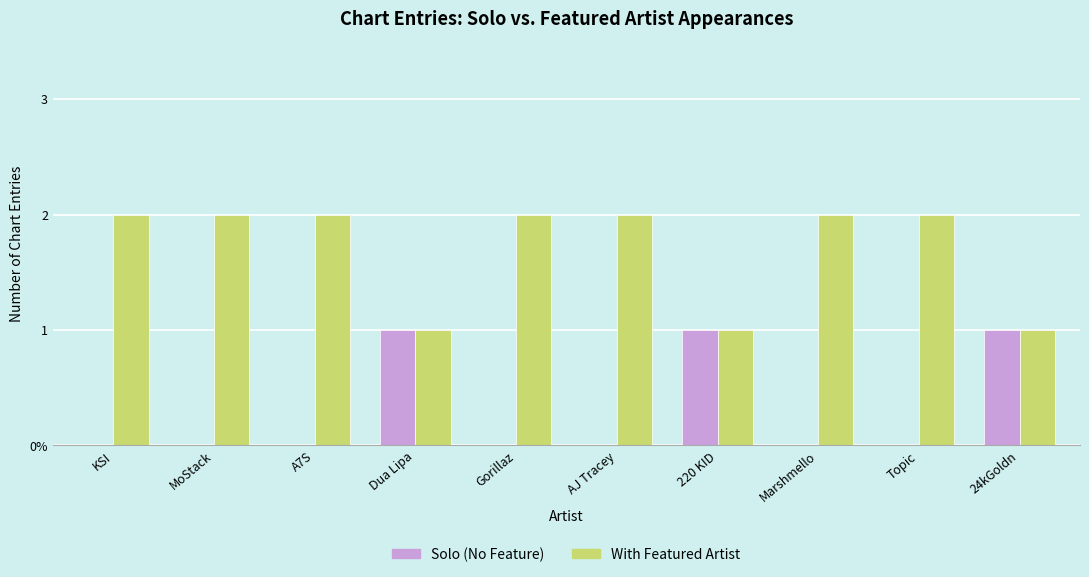

Does the chart contain stacked bars?

No